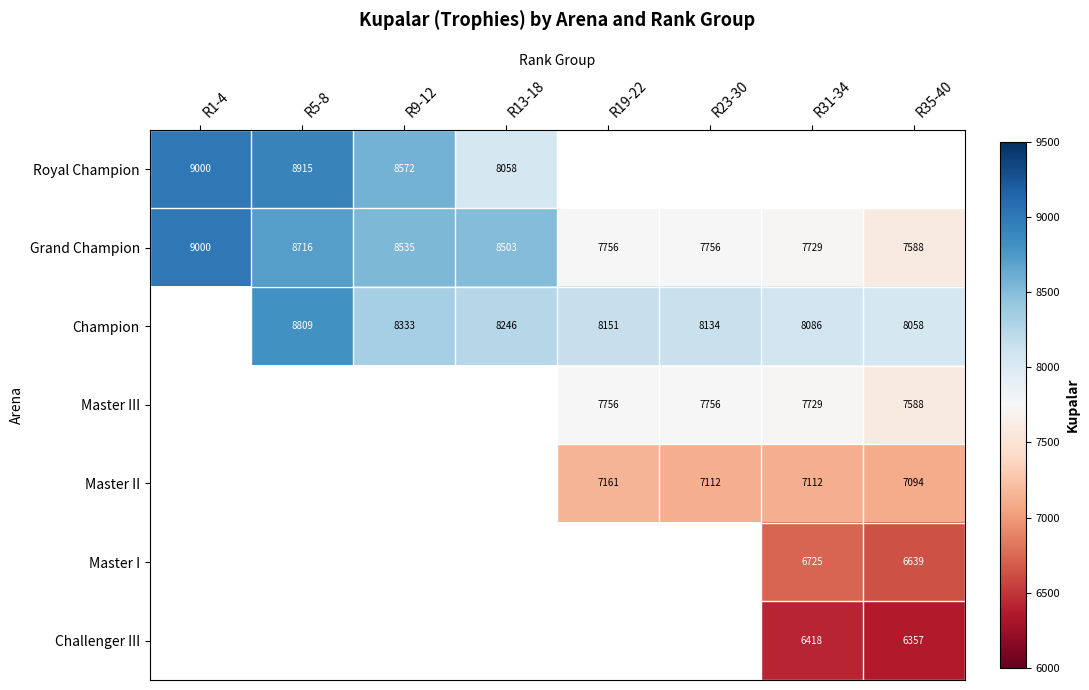

How many values in the Grand Champion series are below 8503?

4